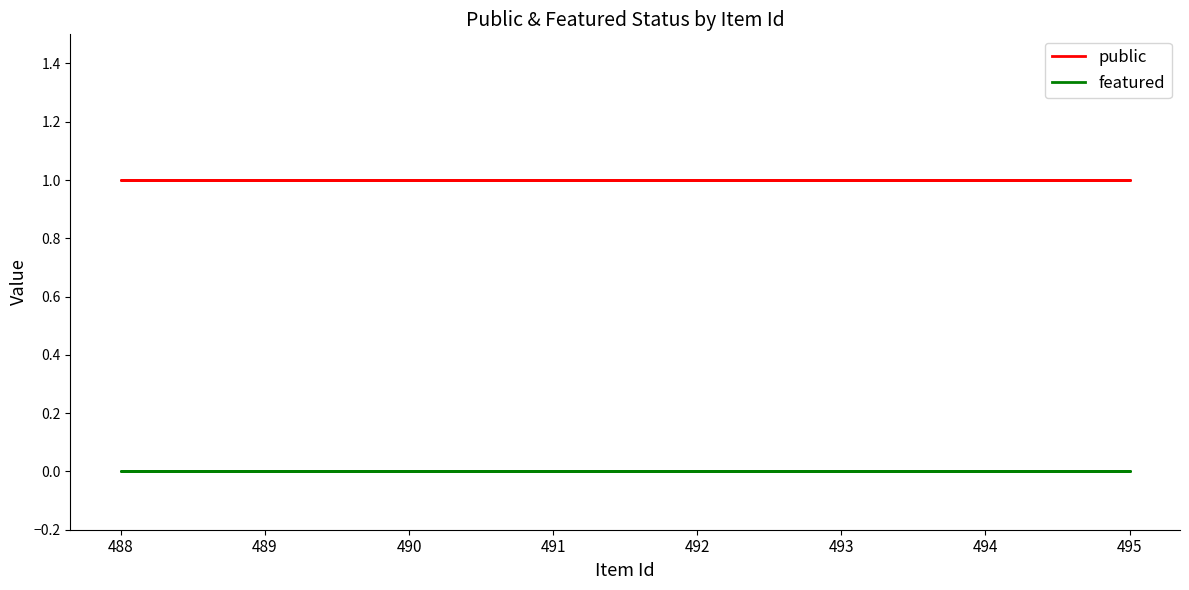

At which category does the chart reach its peak across all series?

493